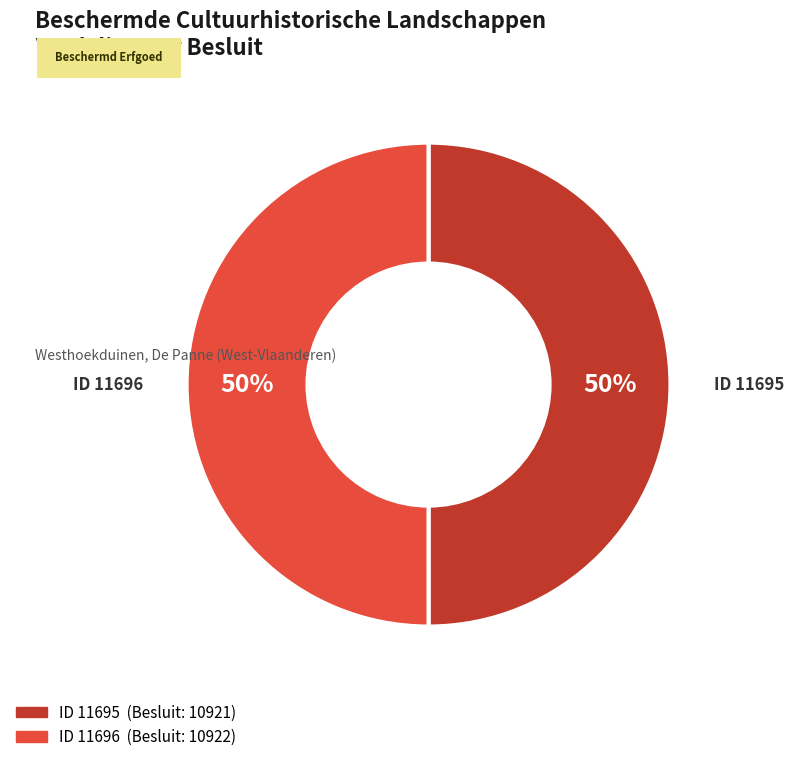

To the nearest percent, what is the average slice percentage?

50%